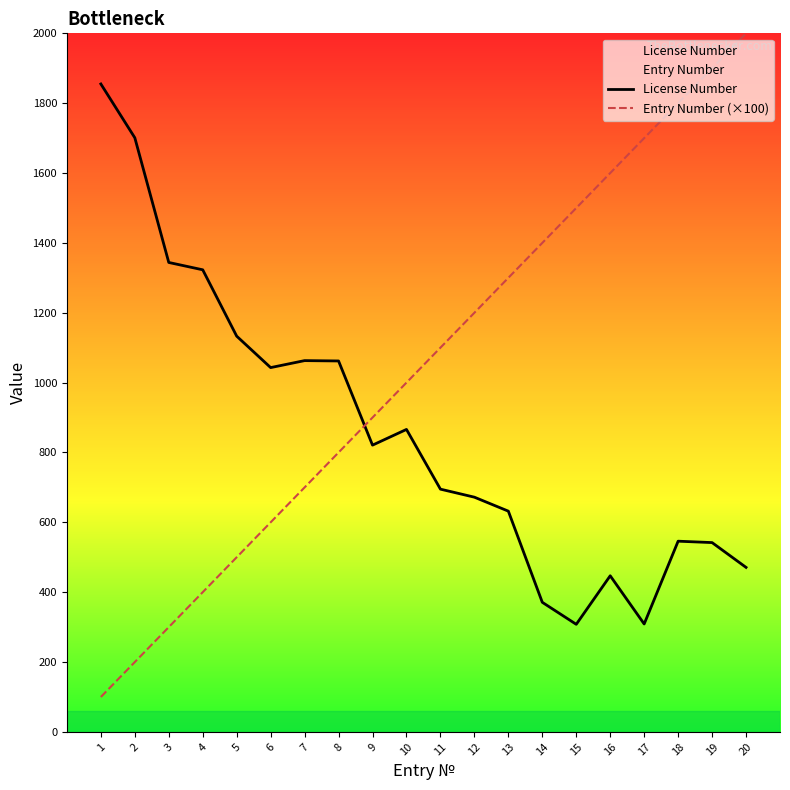

How many data points does each series have?

20